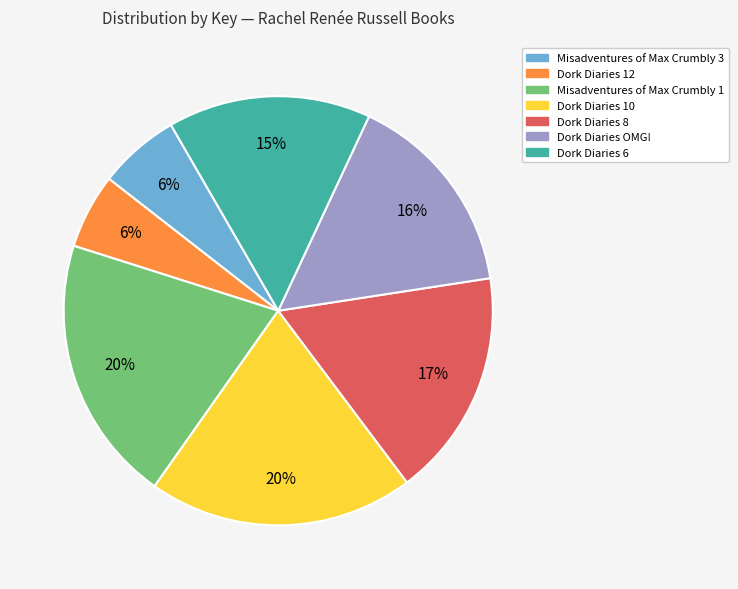

Count the number of slices in the pie.

7